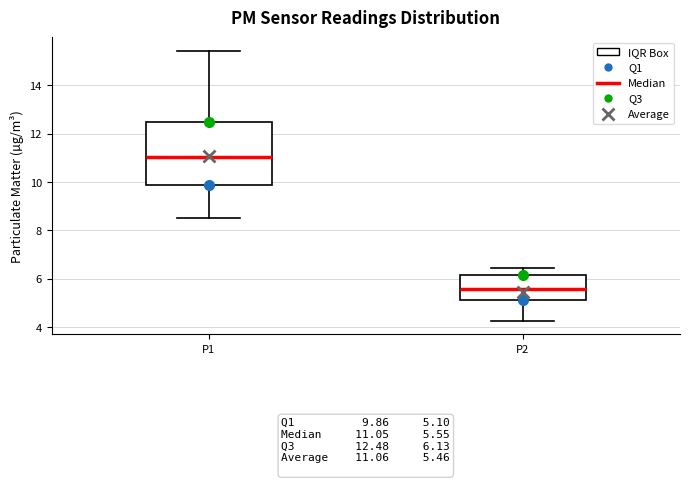

Which box is the tallest, from its lower edge to its upper edge?

P1